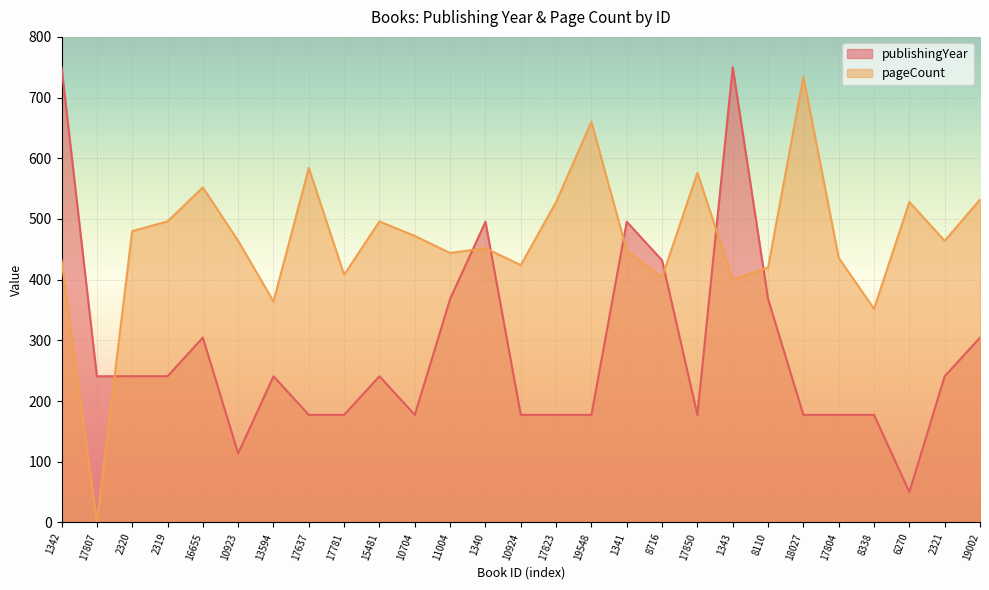

Where is pageCount nearest to the value 367?

13594